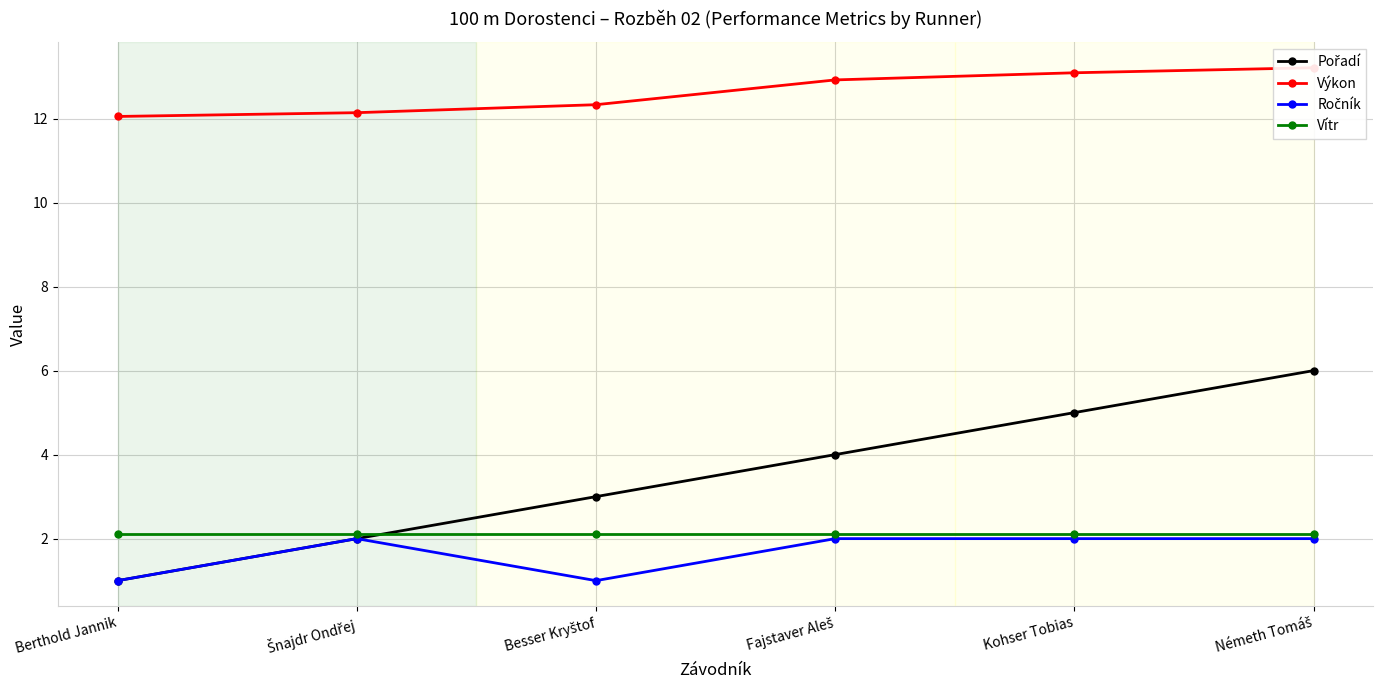

Which series has the widest spread of values?

Pořadí